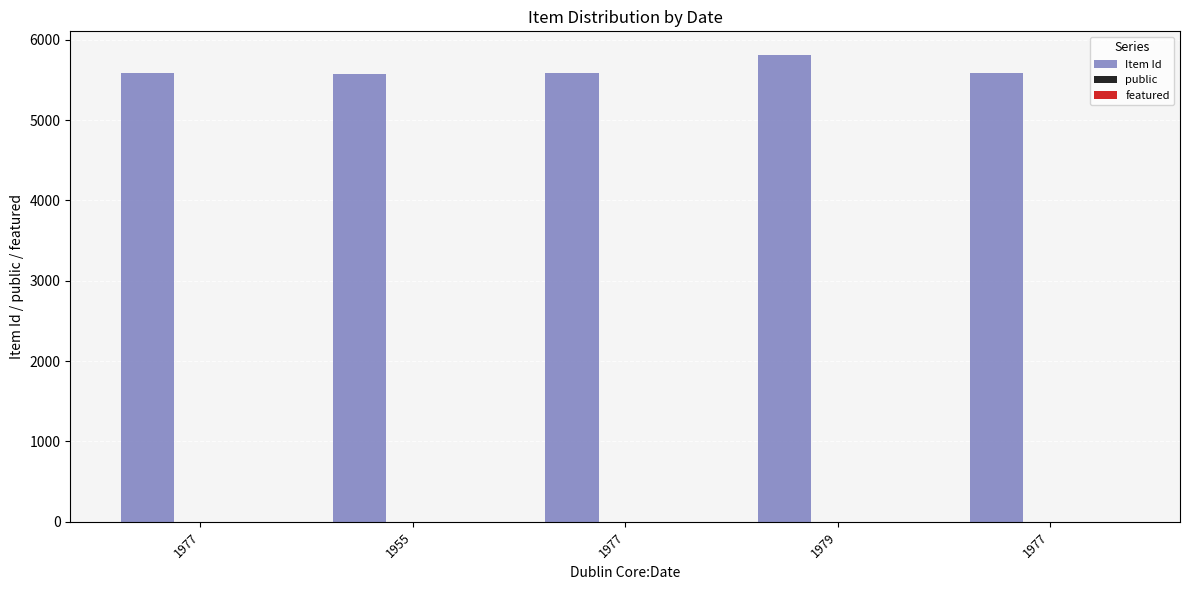

Which series has the largest total across all categories?

Item Id